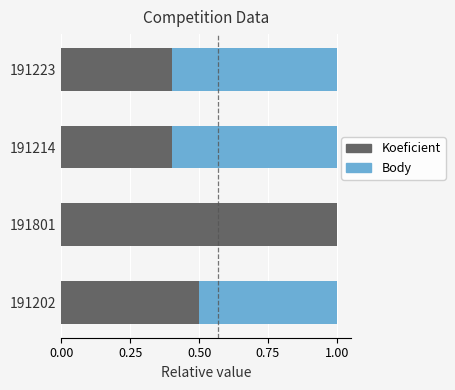

What is the sum of all Koeficient values?

2.3